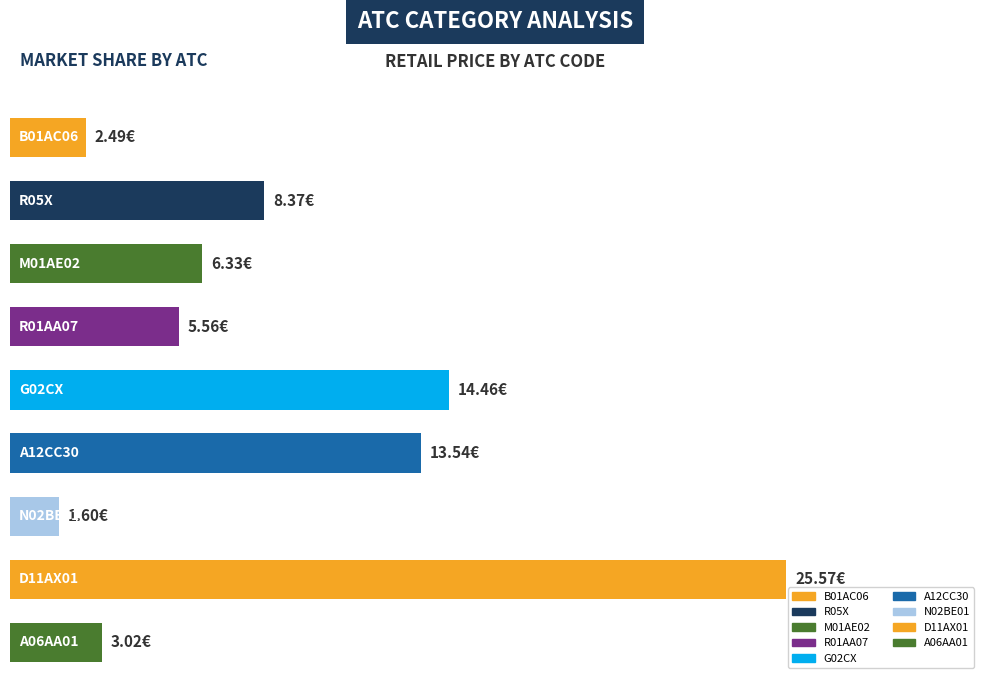

Are the bars horizontal?

Yes